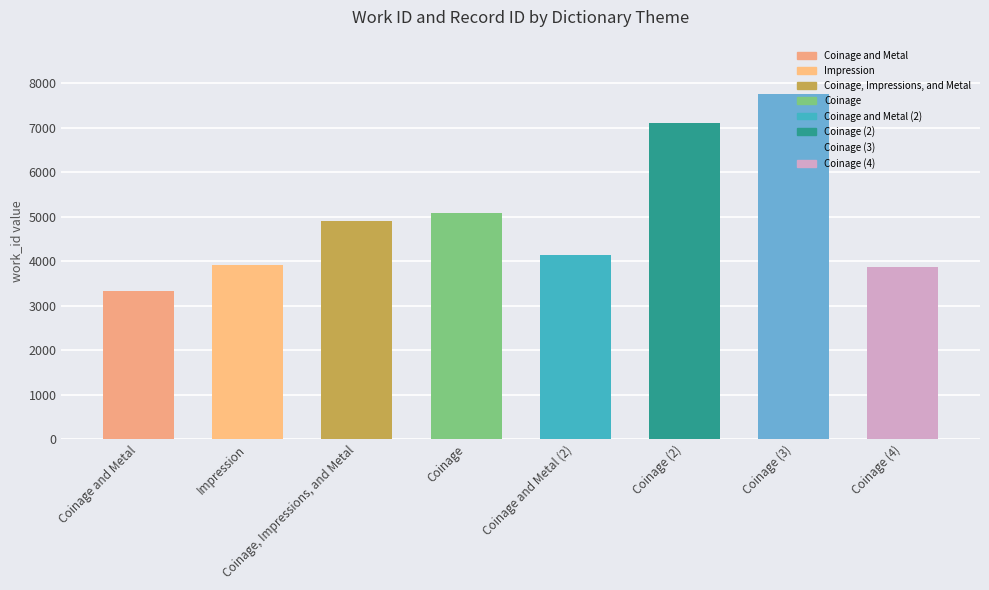

What is the label of the 5th bar from the left?

Coinage and Metal (2)